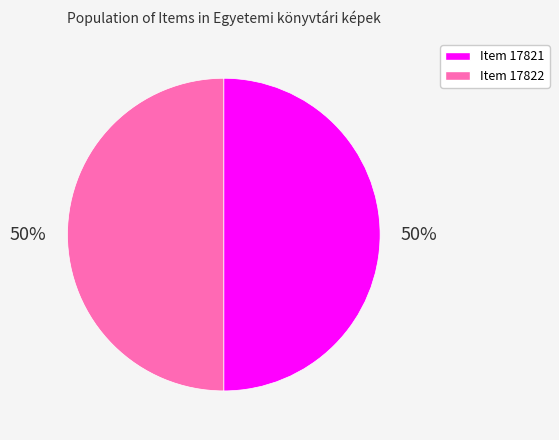

The Item 17821 slice represents 50% of the pie. True or false?

True